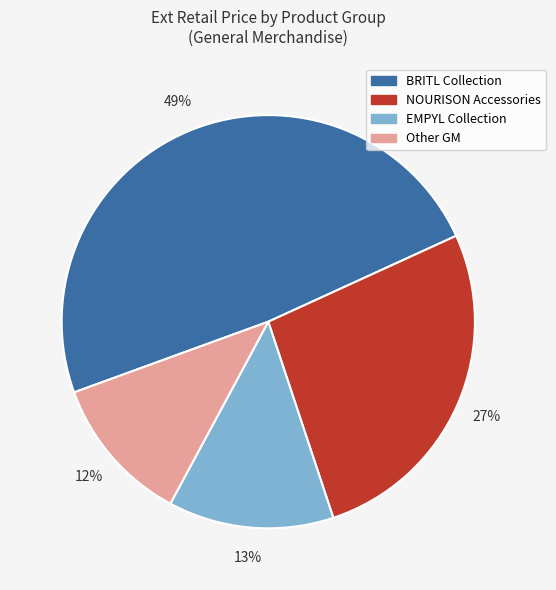

To the nearest percent, what is the difference between the largest and smallest slice percentages?

37%